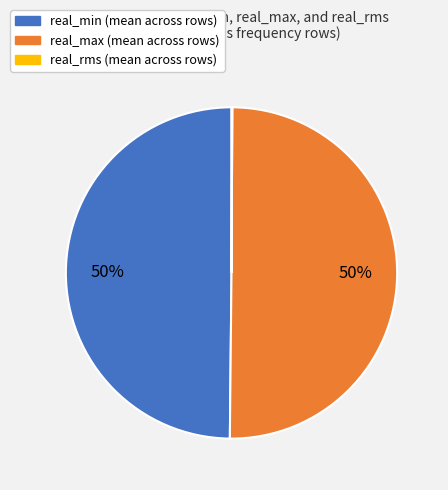

Do real_min and real_max together represent more than half of the pie?

Yes